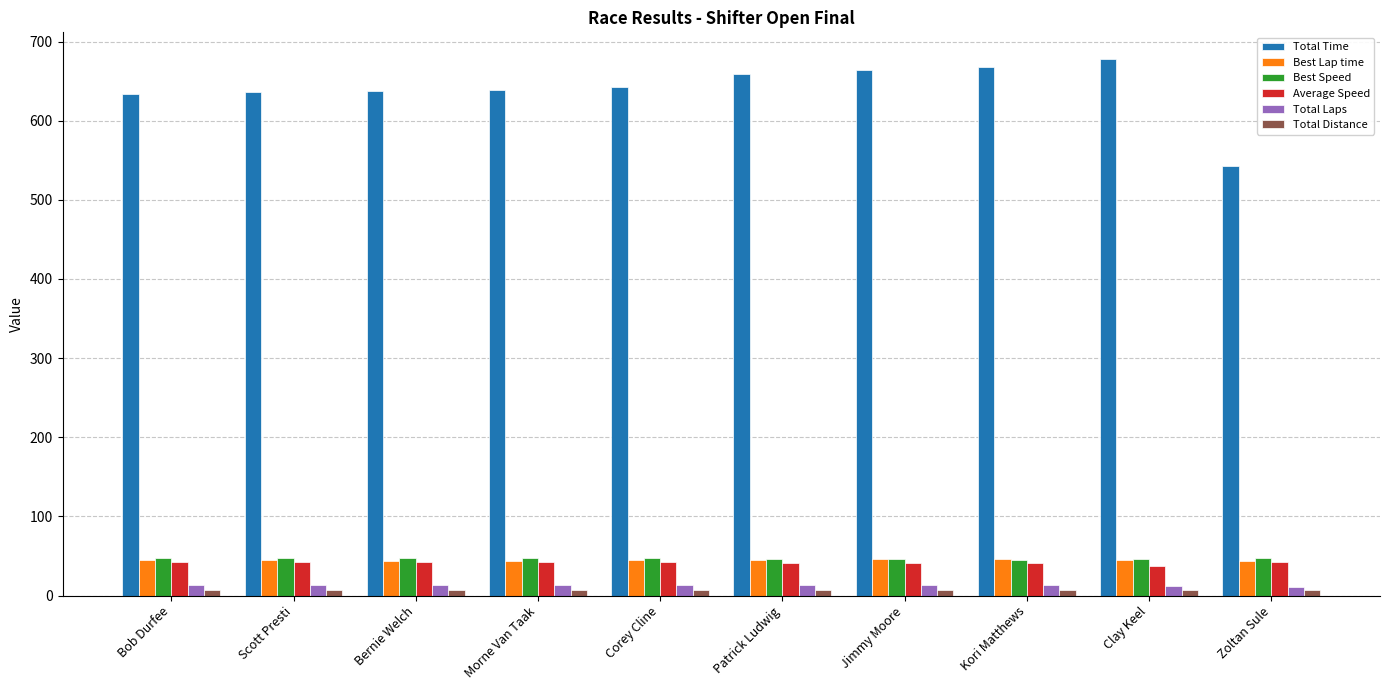

What is the total value across all series at Corey Cline?

796.4